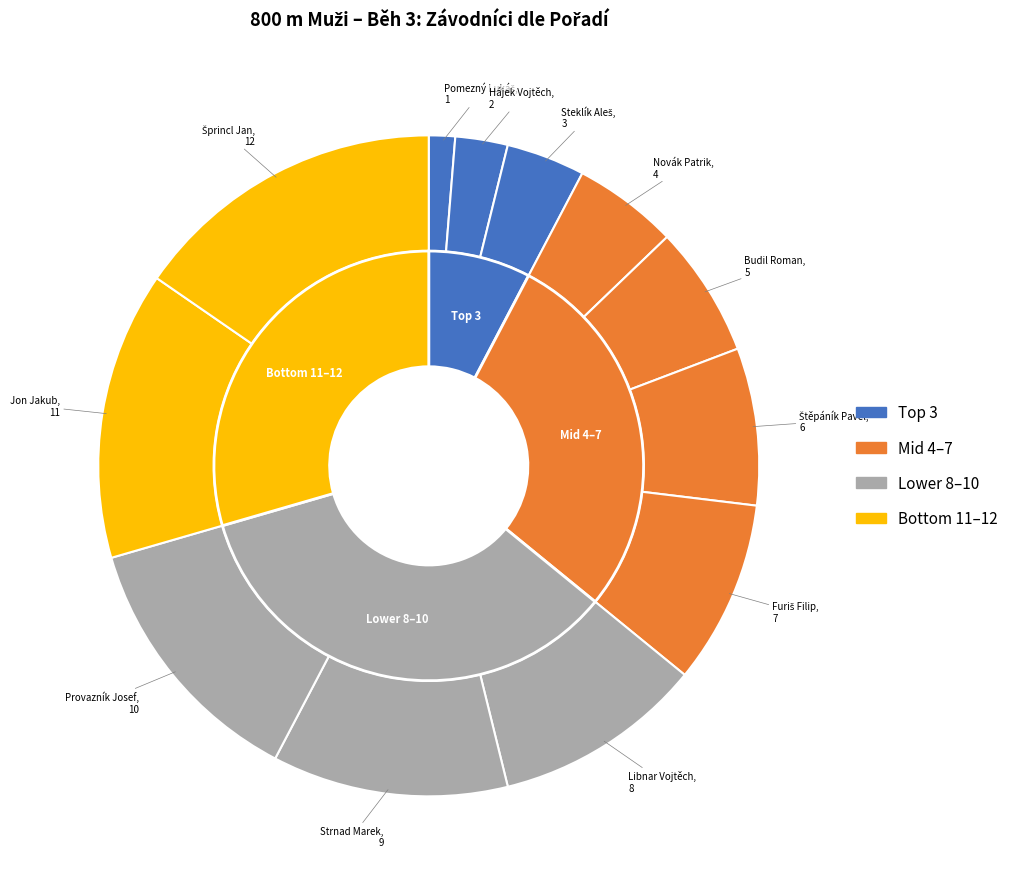

To the nearest percent, what portion does Steklík Aleš represent?

4%